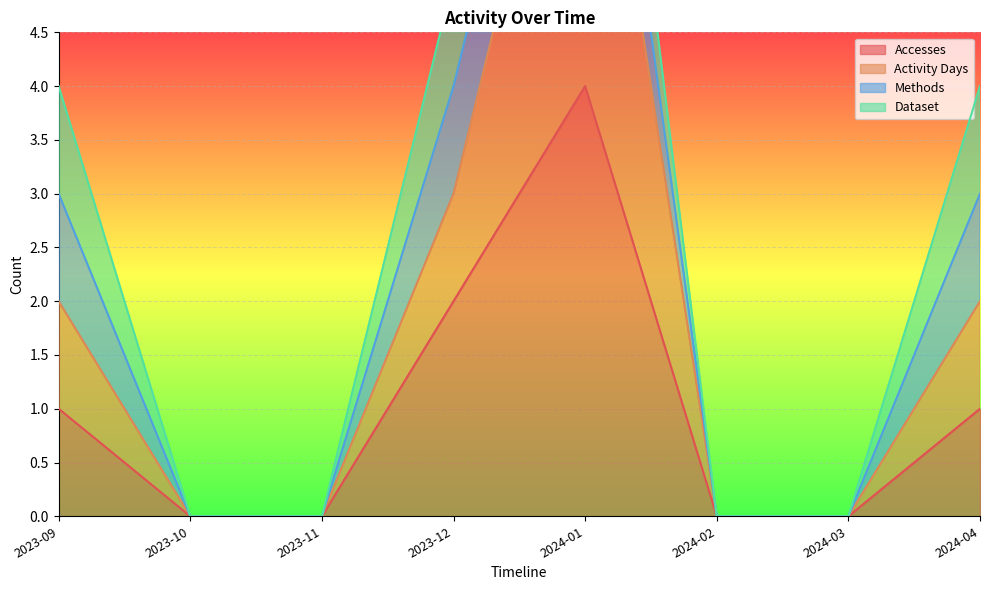

How many data points in Accesses are less than 1?

4